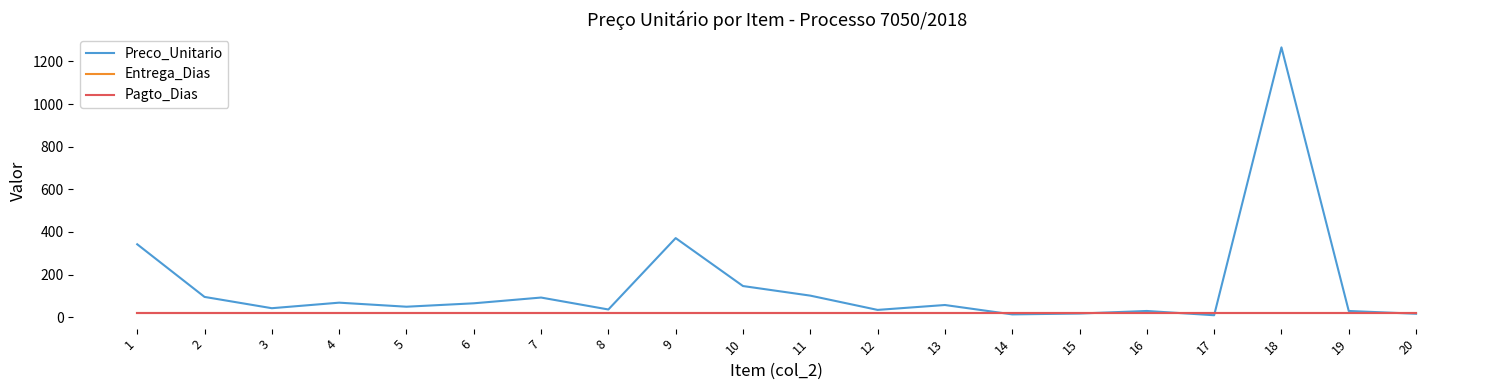

What is the value of the Entrega_Dias point at the 4th from the left?

20